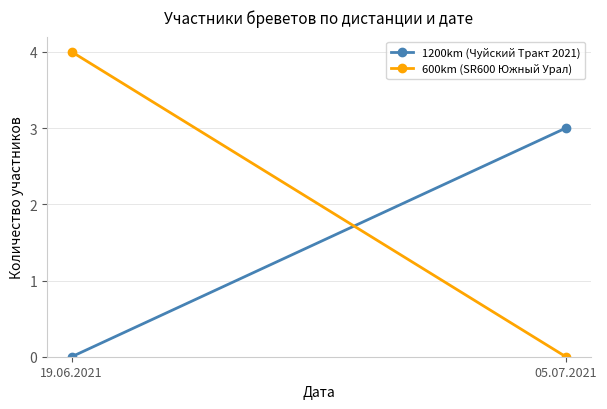

Is the value of 600km (SR600 Южный Урал) at 05.07.2021 greater than the value of 1200km (Чуйский Тракт 2021) at 19.06.2021?

No